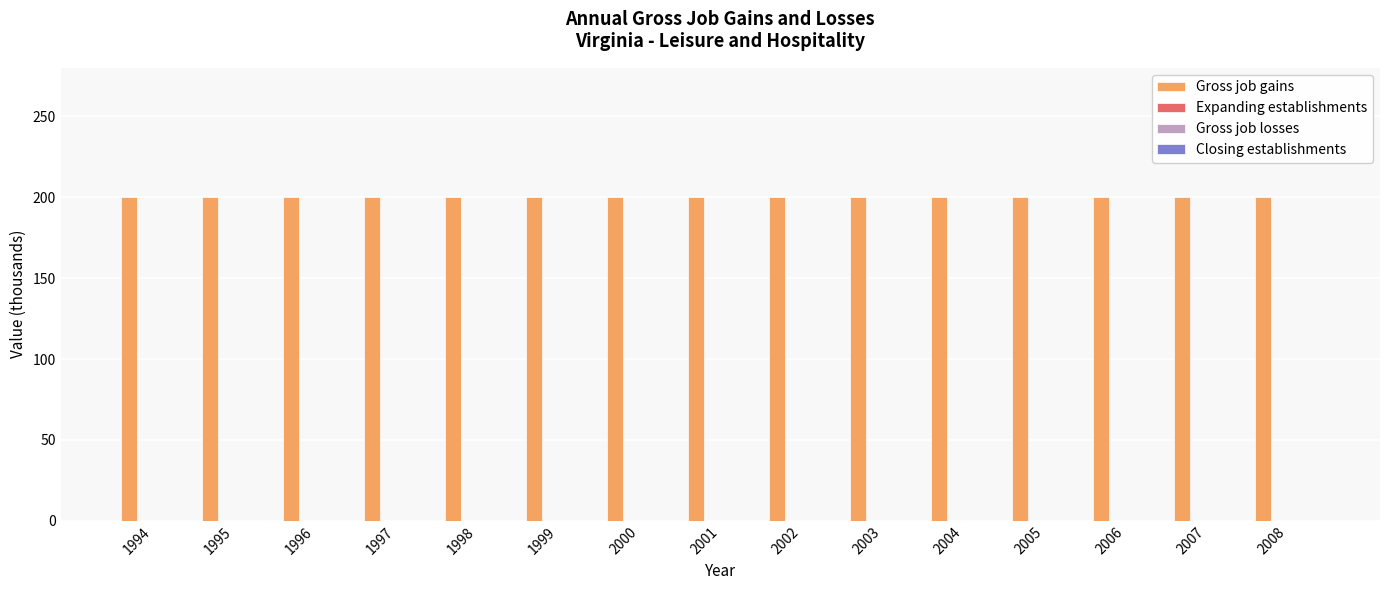

Rank the series at 1998 from highest to lowest value.

Gross job gains, Expanding establishments, Gross job losses, Closing establishments